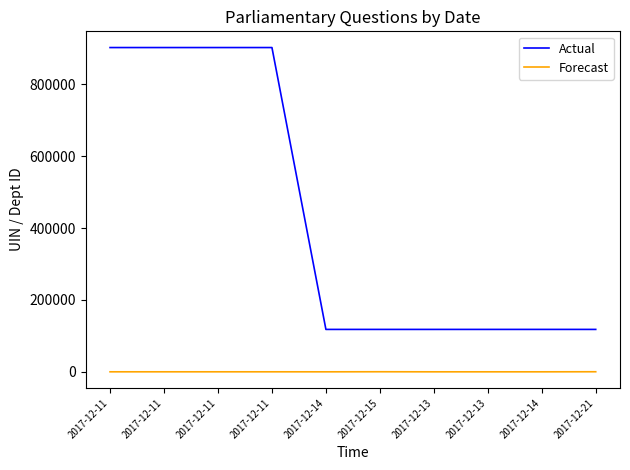

What is the sum of all Forecast values?

697